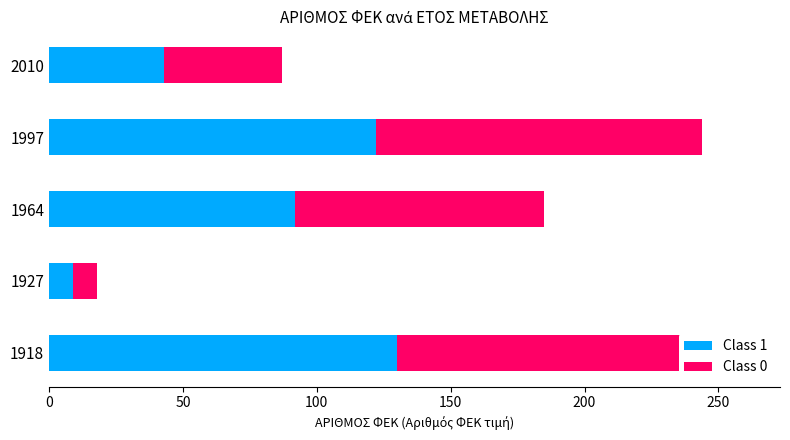

Are the bars horizontal?

Yes